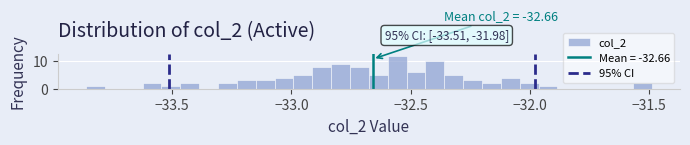

Read against the x-axis, roughly where is the centre of the tallest bar?

-32.55